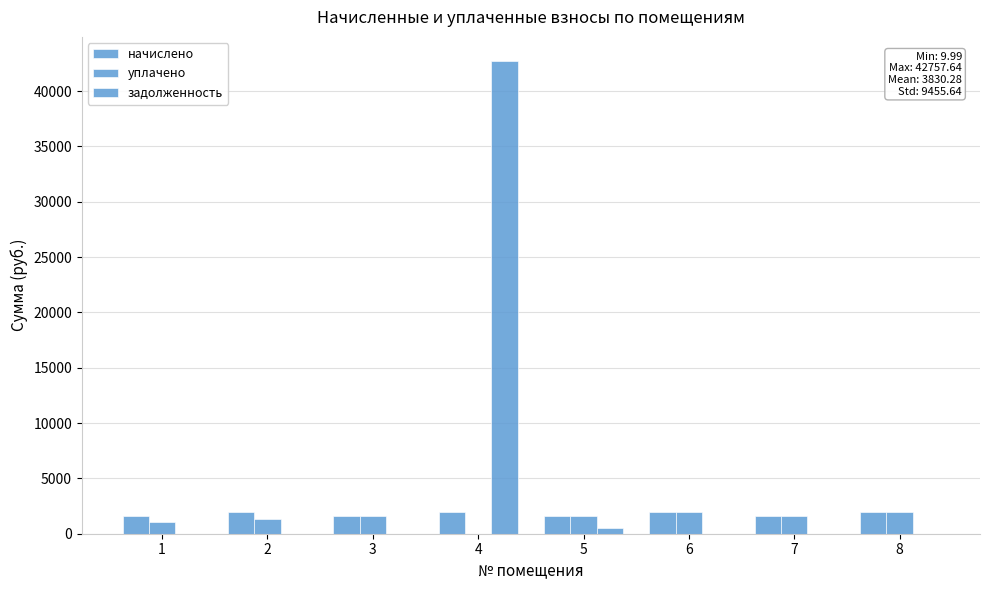

Between 1 and 8, which series saw the biggest shift?

уплачено